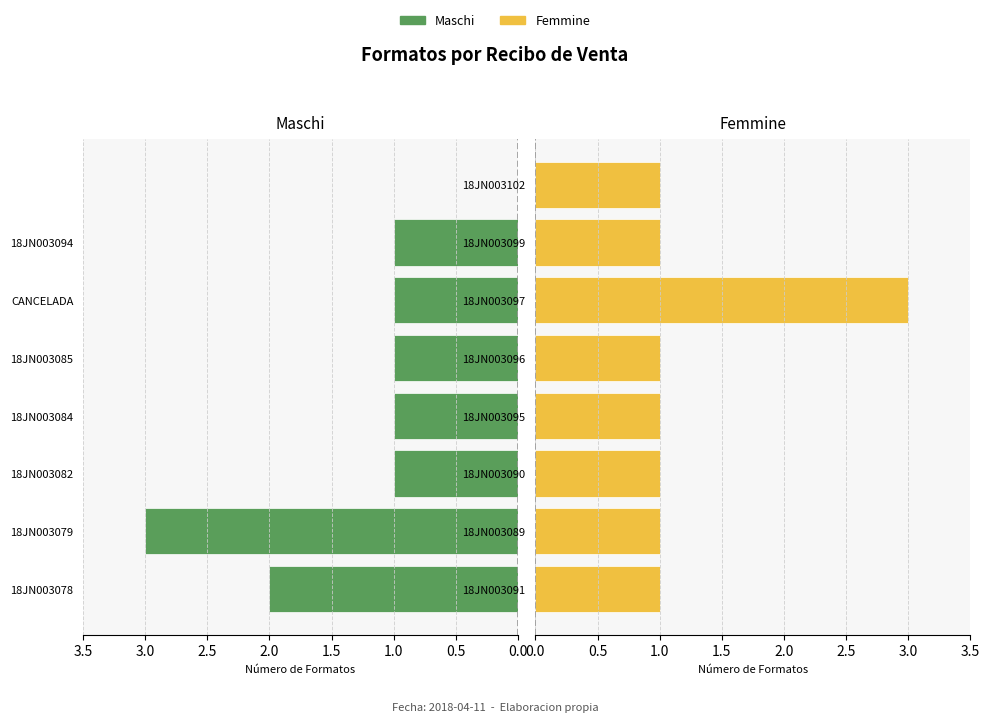

How many bars are there in each group?

2